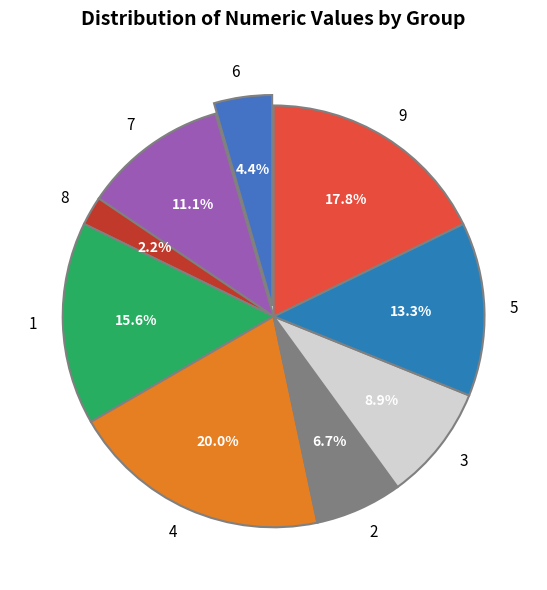

To the nearest percent, what is the difference between the 5 and 9 slice percentages?

4%